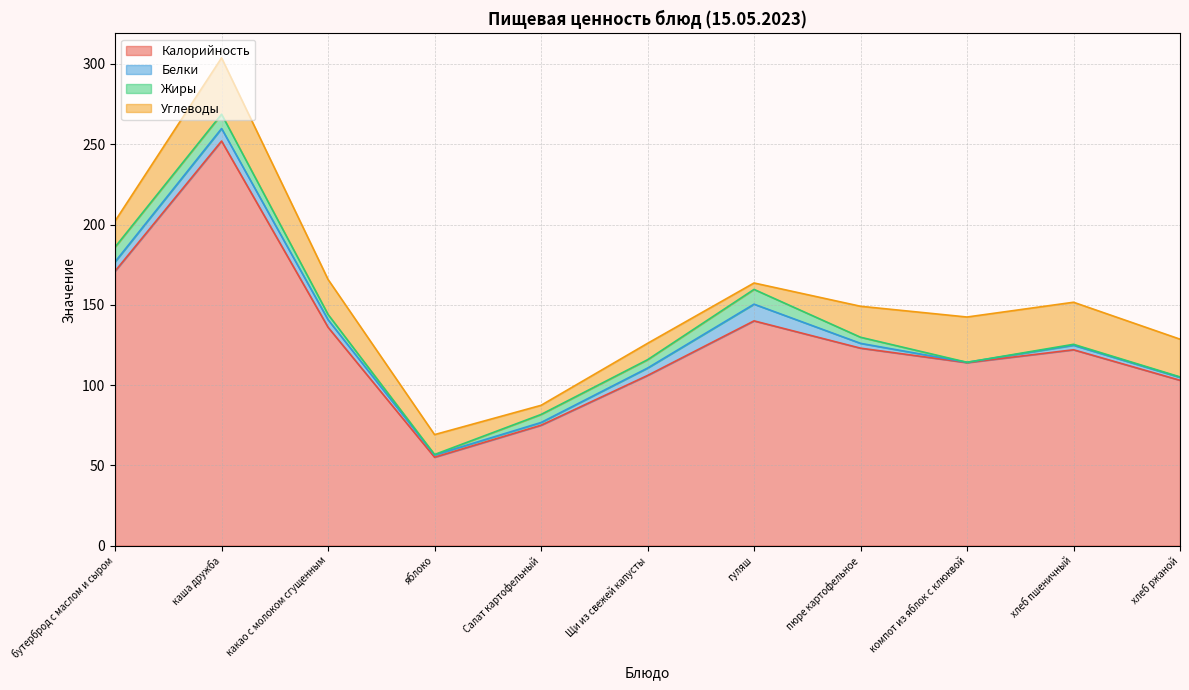

The value of Жиры at Салат картофельный is 8.7. True or false?

False